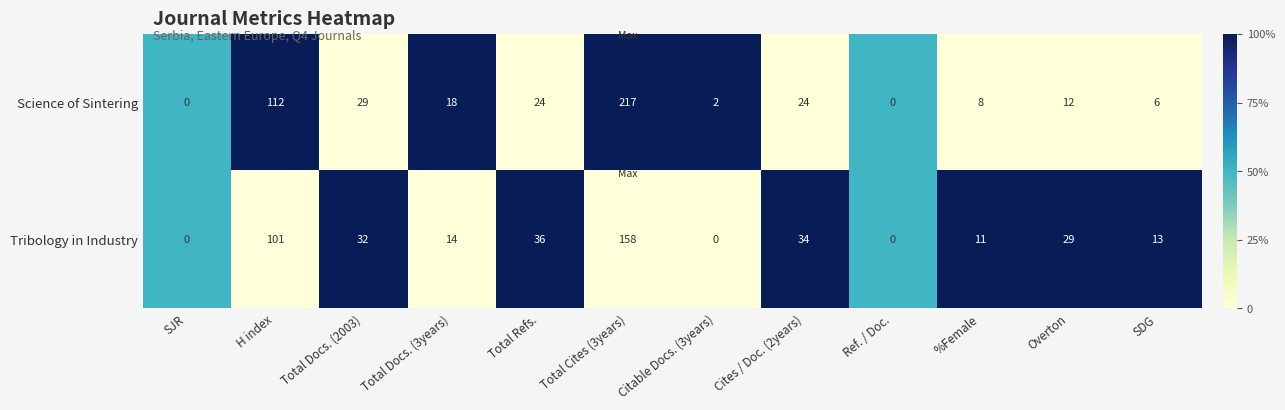

Reading left to right, extract all data points from this chart.

Science of Sintering: 0	112	29	18	24	217	2	24	0	8	12	6
Tribology in Industry: 0	101	32	14	36	158	0	34	0	11	29	13